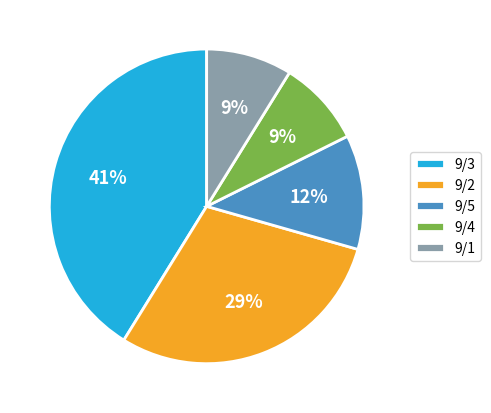

True or false: 9/1 accounts for 1% of the total.

False